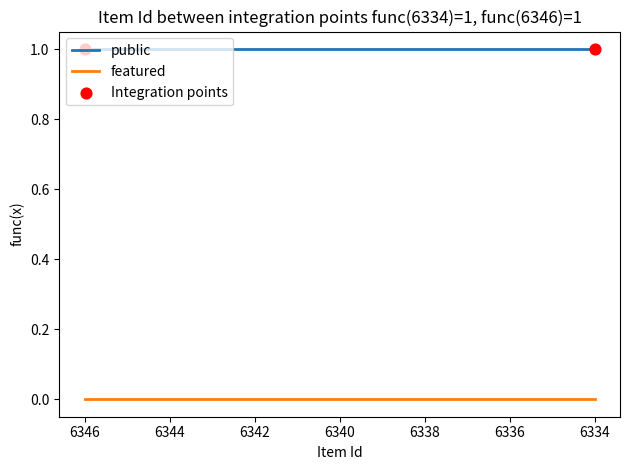

What are all the series names shown in the legend?

public, featured